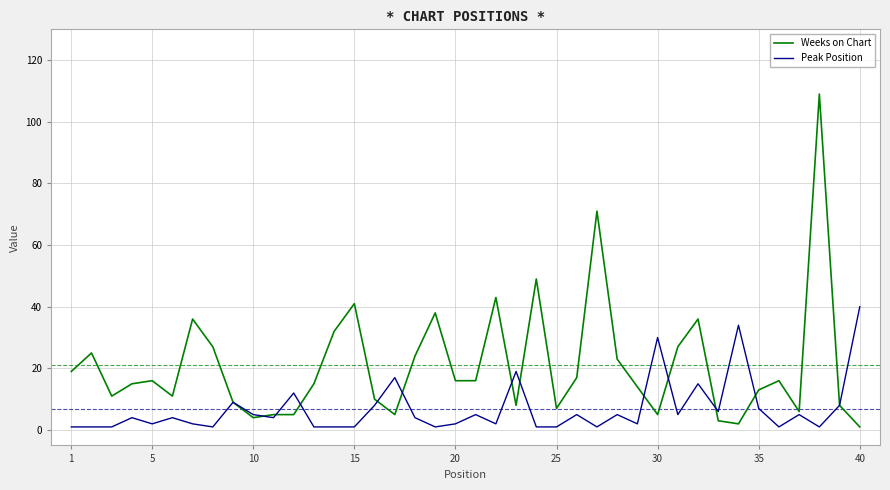

Which series has the largest total across all categories?

Weeks on Chart